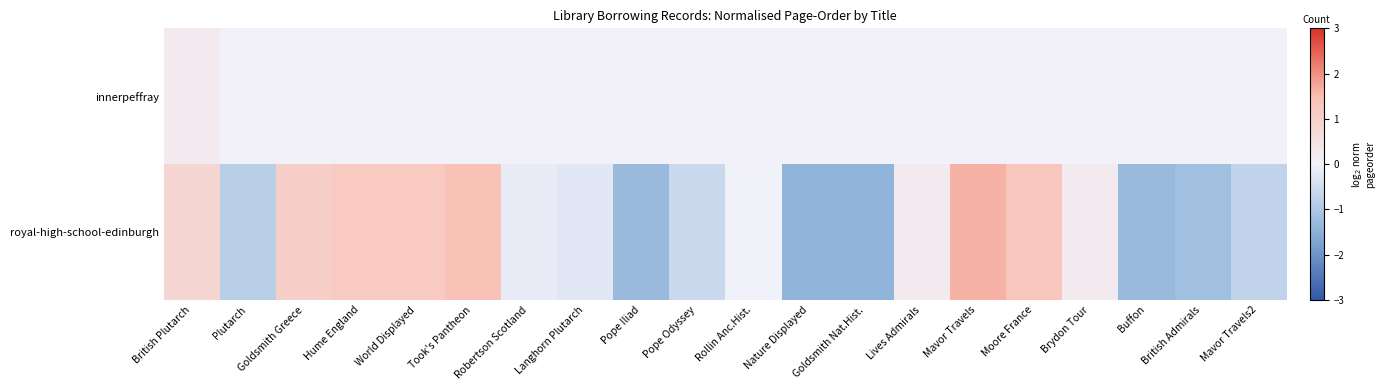

Which series has the largest range (max minus min)?

royal-high-school-edinburgh